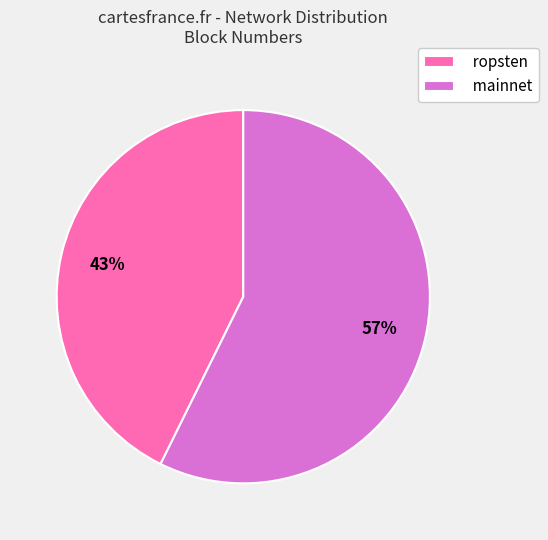

To the nearest percent, what percentage of the pie is mainnet?

57%